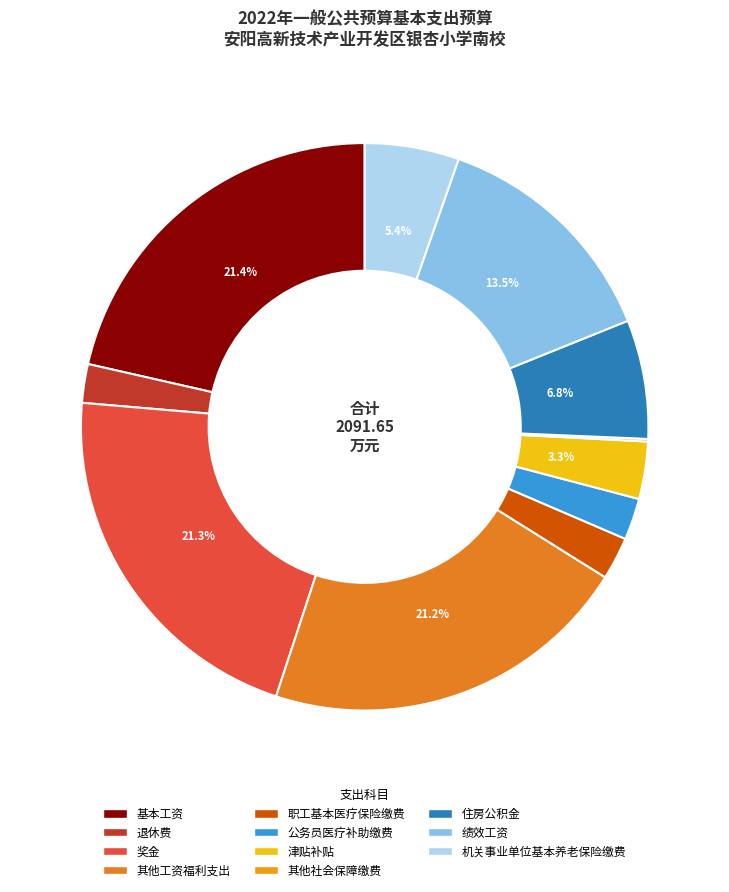

Is 职工基本医疗保险缴费 the majority of the pie?

No